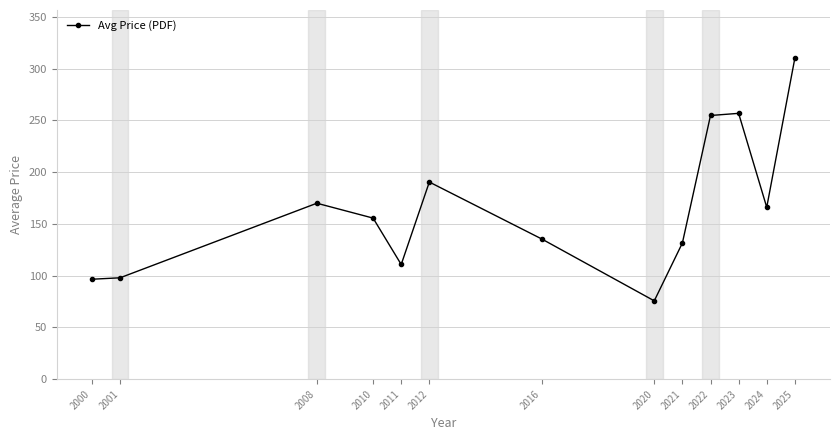

Is it true that the value at 2022 is 254.6?

True